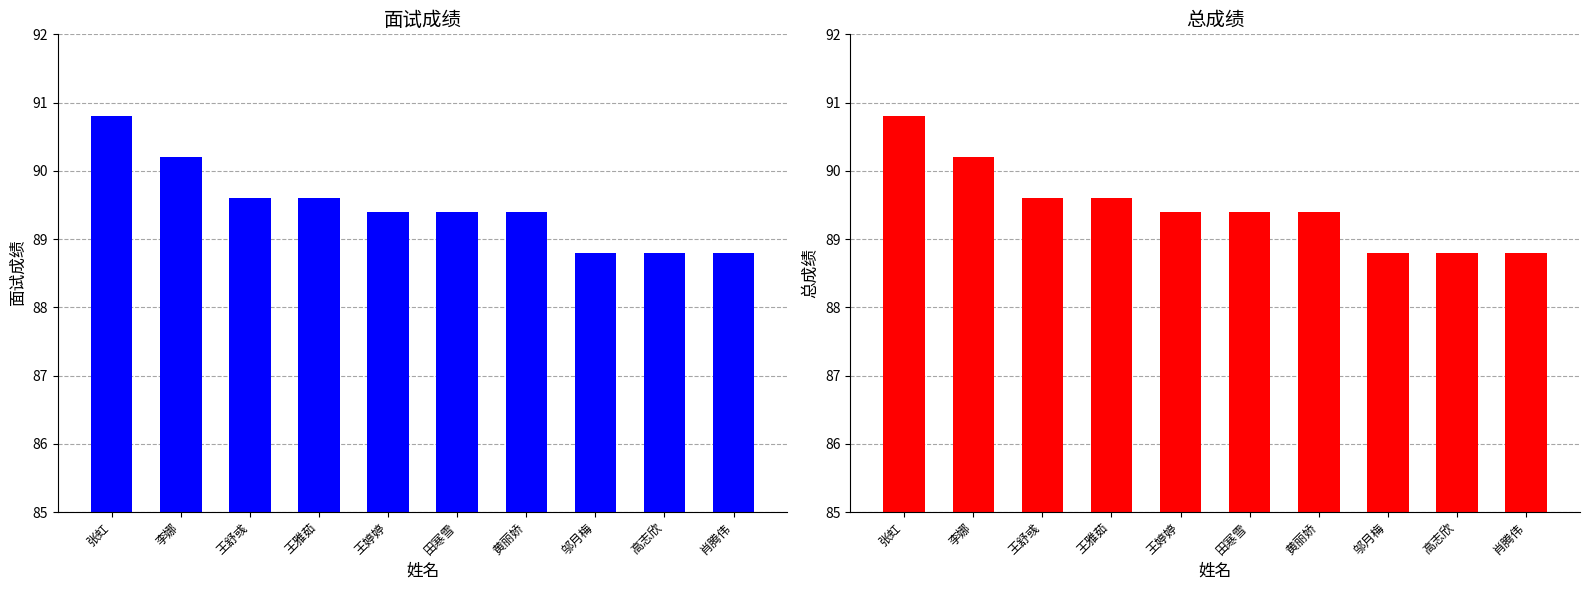

Reading left to right, list all the values displayed in this chart.

面试成绩: 90.8	90.2	89.6	89.6	89.4	89.4	89.4	88.8	88.8	88.8
总成绩: 90.8	90.2	89.6	89.6	89.4	89.4	89.4	88.8	88.8	88.8